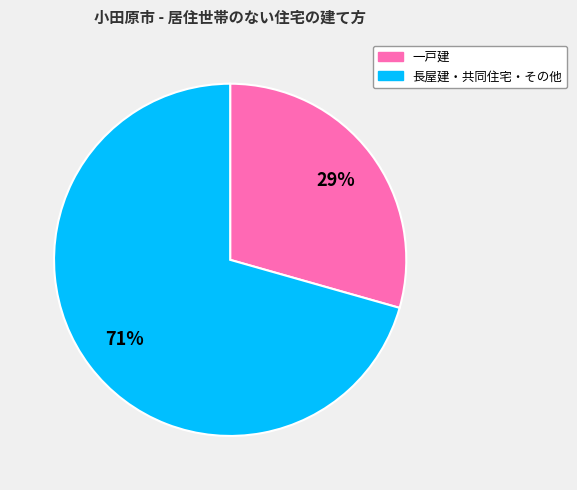

Between 長屋建・共同住宅・その他 and 一戸建, which is larger?

長屋建・共同住宅・その他